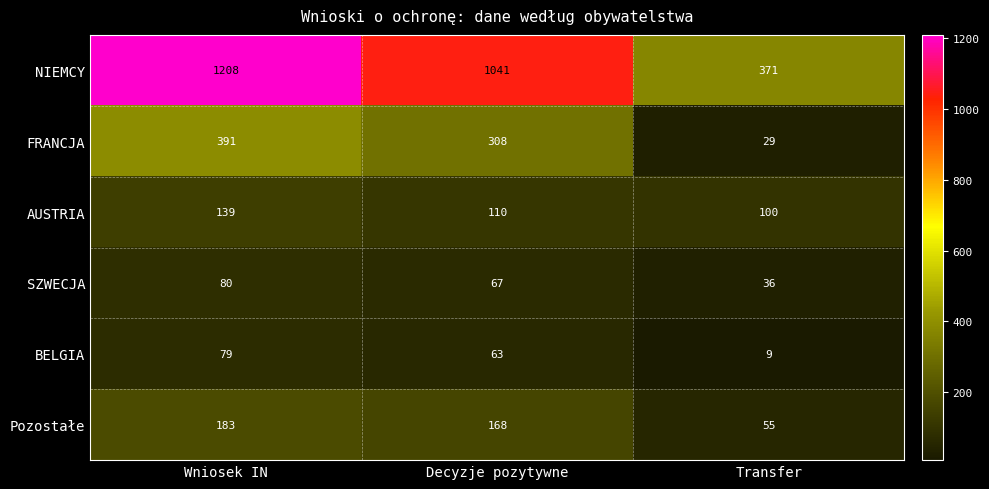

What is the difference between the maximum and minimum values in the Pozostałe series?

128